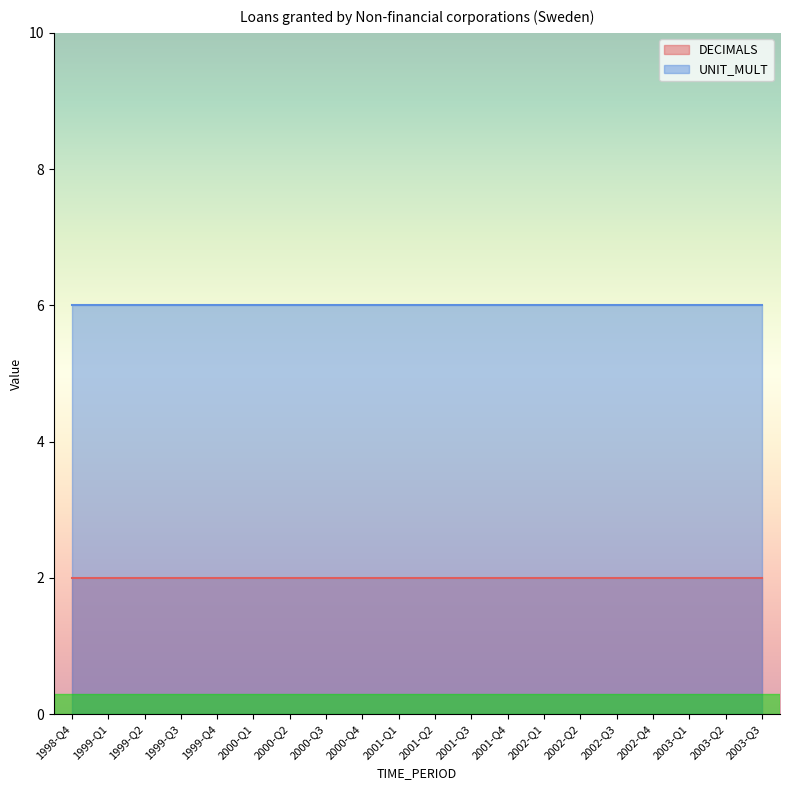

True or false: UNIT_MULT and DECIMALS cross at least once.

False